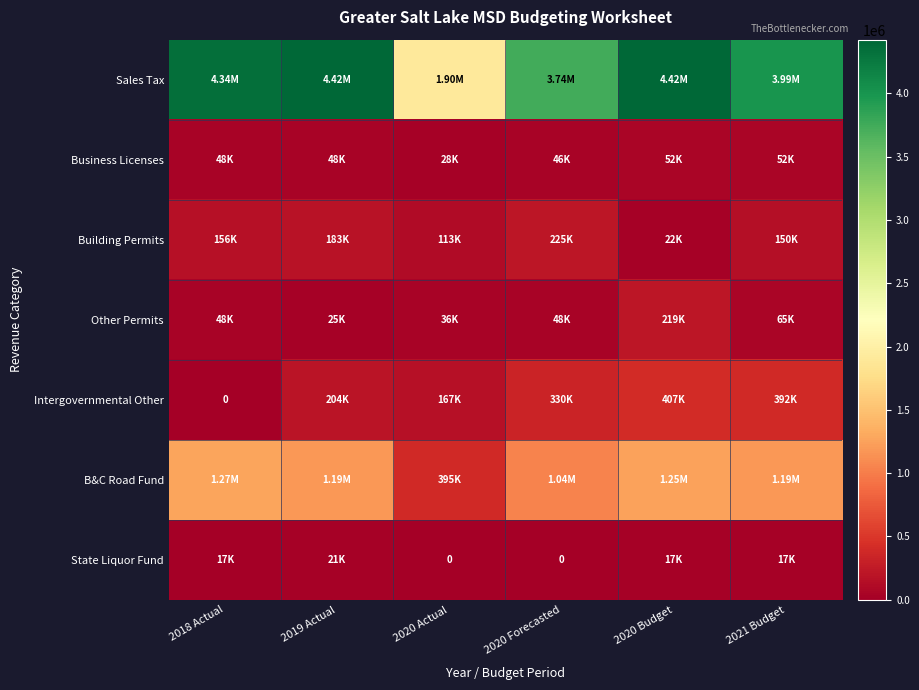

What is the average value of the Business Licenses series?

45646